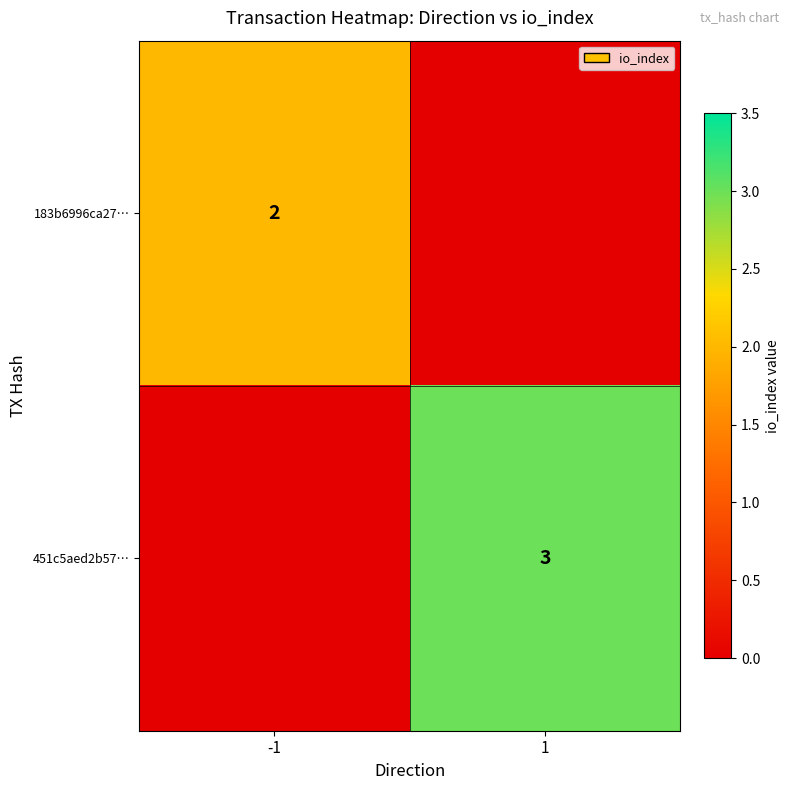

Is it true that 451c5aed2b57… equals 3 at 1?

True